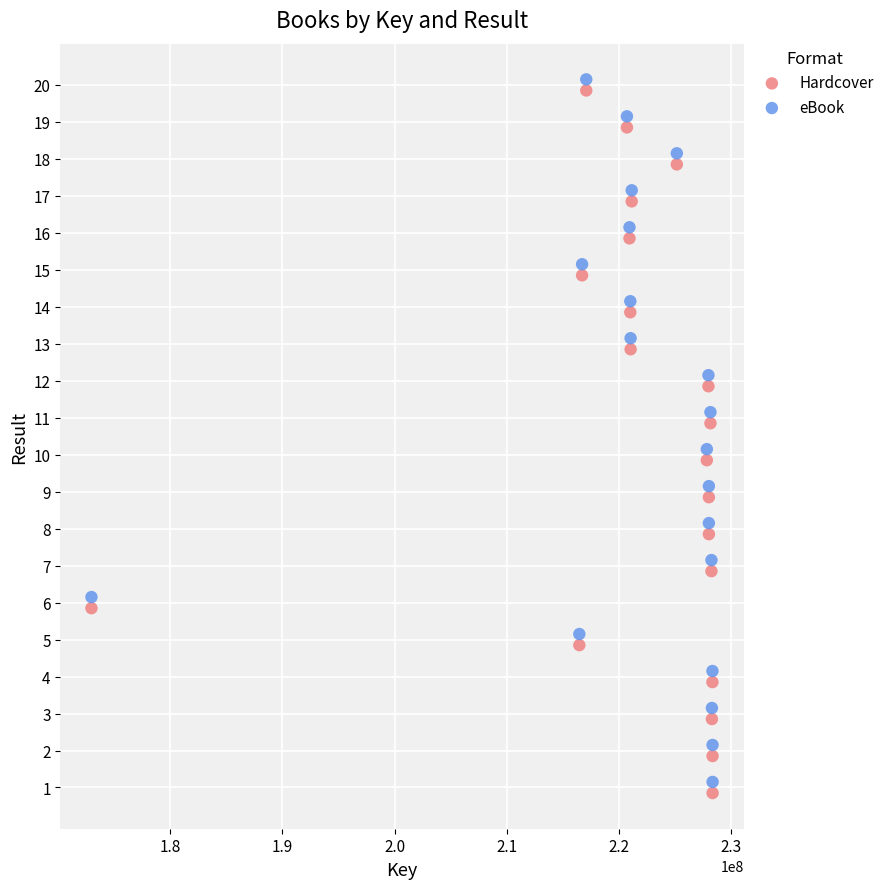

Across all data points, what is the range of X values (max minus min)?

55316613.0